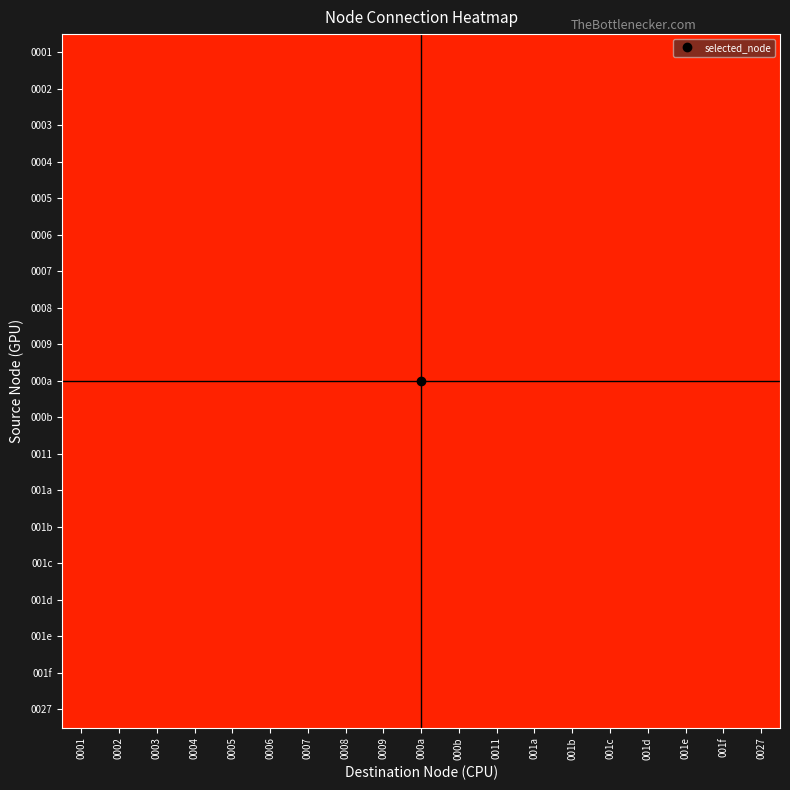

Reading right to left, what are all the values shown in this chart?

0001: 0027=0	001f=0	001e=0	001d=0	001c=0	001b=0	001a=0	0011=0	000b=0	000a=0	0009=0	0008=0	0007=0	0006=0	0005=0	0004=0	0003=0	0002=0	0001=0
0002: 0027=0	001f=0	001e=0	001d=0	001c=0	001b=0	001a=0	0011=0	000b=1	000a=1	0009=0	0008=0	0007=0	0006=0	0005=0	0004=0	0003=0	0002=0	0001=0
0003: 0027=0	001f=0	001e=0	001d=0	001c=0	001b=0	001a=0	0011=0	000b=1	000a=1	0009=0	0008=0	0007=0	0006=0	0005=0	0004=0	0003=0	0002=0	0001=0
0004: 0027=0	001f=0	001e=0	001d=1	001c=0	001b=0	001a=0	0011=0	000b=0	000a=0	0009=0	0008=0	0007=0	0006=0	0005=0	0004=0	0003=0	0002=0	0001=1
0005: 0027=0	001f=0	001e=0	001d=0	001c=1	001b=0	001a=0	0011=0	000b=0	000a=0	0009=0	0008=0	0007=0	0006=0	0005=0	0004=0	0003=0	0002=0	0001=1
0006: 0027=0	001f=0	001e=1	001d=0	001c=0	001b=0	001a=0	0011=0	000b=0	000a=0	0009=0	0008=0	0007=0	0006=0	0005=1	0004=0	0003=0	0002=0	0001=0
0007: 0027=0	001f=1	001e=0	001d=0	001c=0	001b=0	001a=0	0011=0	000b=0	000a=0	0009=0	0008=0	0007=0	0006=0	0005=1	0004=0	0003=0	0002=0	0001=0
0008: 0027=0	001f=0	001e=0	001d=0	001c=1	001b=0	001a=0	0011=0	000b=0	000a=0	0009=1	0008=0	0007=0	0006=0	0005=0	0004=0	0003=0	0002=0	0001=1
0009: 0027=0	001f=0	001e=0	001d=0	001c=0	001b=0	001a=1	0011=0	000b=0	000a=0	0009=0	0008=0	0007=0	0006=0	0005=0	0004=0	0003=0	0002=0	0001=0
000a: 0027=0	001f=0	001e=0	001d=0	001c=1	001b=0	001a=0	0011=0	000b=0	000a=0	0009=0	0008=0	0007=0	0006=0	0005=0	0004=0	0003=0	0002=0	0001=1
000b: 0027=0	001f=0	001e=0	001d=0	001c=0	001b=0	001a=0	0011=0	000b=0	000a=0	0009=0	0008=1	0007=0	0006=0	0005=0	0004=0	0003=0	0002=0	0001=0
0011: 0027=0	001f=0	001e=0	001d=0	001c=0	001b=0	001a=0	0011=0	000b=0	000a=0	0009=0	0008=0	0007=0	0006=0	0005=0	0004=0	0003=0	0002=1	0001=0
001a: 0027=0	001f=0	001e=0	001d=0	001c=0	001b=1	001a=0	0011=0	000b=0	000a=0	0009=0	0008=0	0007=0	0006=0	0005=0	0004=0	0003=0	0002=0	0001=0
001b: 0027=1	001f=0	001e=0	001d=0	001c=0	001b=0	001a=0	0011=0	000b=0	000a=0	0009=0	0008=0	0007=0	0006=0	0005=0	0004=0	0003=0	0002=0	0001=0
001c: 0027=0	001f=0	001e=0	001d=0	001c=0	001b=0	001a=0	0011=0	000b=0	000a=0	0009=0	0008=0	0007=0	0006=0	0005=0	0004=0	0003=0	0002=0	0001=1
001d: 0027=0	001f=0	001e=0	001d=0	001c=1	001b=0	001a=0	0011=0	000b=0	000a=0	0009=0	0008=0	0007=0	0006=0	0005=0	0004=0	0003=0	0002=0	0001=0
001e: 0027=0	001f=0	001e=0	001d=0	001c=0	001b=0	001a=0	0011=0	000b=0	000a=0	0009=0	0008=0	0007=0	0006=0	0005=1	0004=0	0003=0	0002=0	0001=0
001f: 0027=0	001f=0	001e=0	001d=0	001c=0	001b=0	001a=0	0011=0	000b=0	000a=0	0009=0	0008=0	0007=0	0006=0	0005=1	0004=0	0003=0	0002=0	0001=0
0027: 0027=0	001f=0	001e=0	001d=0	001c=0	001b=0	001a=0	0011=0	000b=0	000a=0	0009=0	0008=0	0007=0	0006=0	0005=0	0004=0	0003=0	0002=0	0001=0